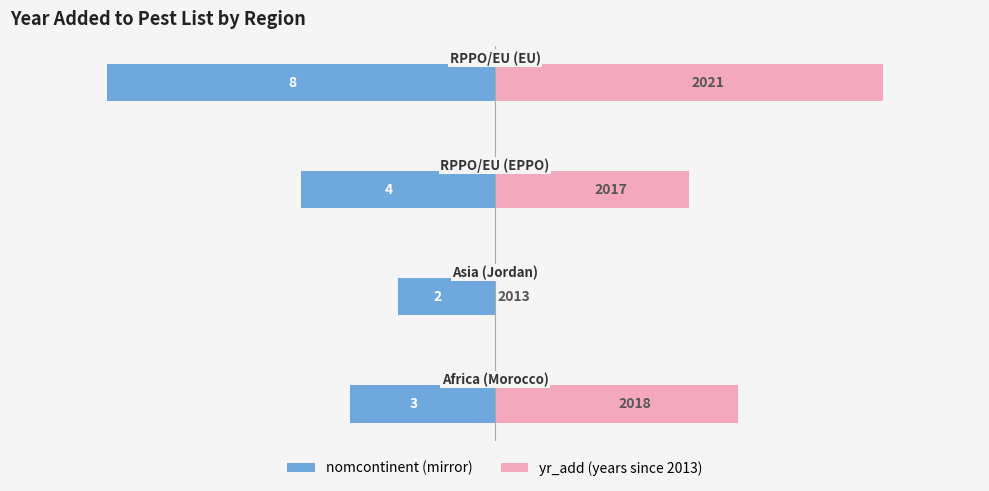

Are the bars grouped side by side (vs. stacked)?

Yes